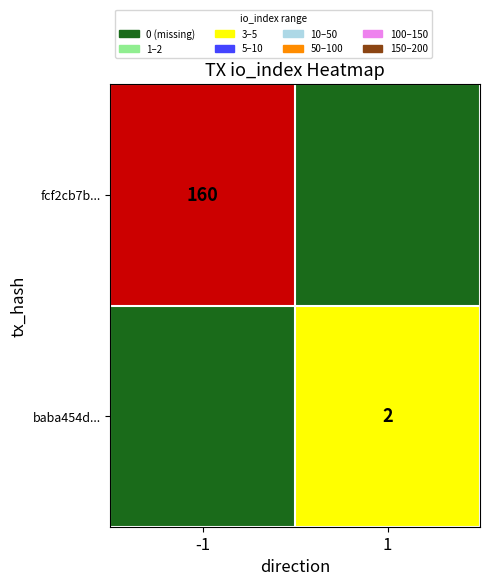

At how many categories does at least one series exceed 122?

1